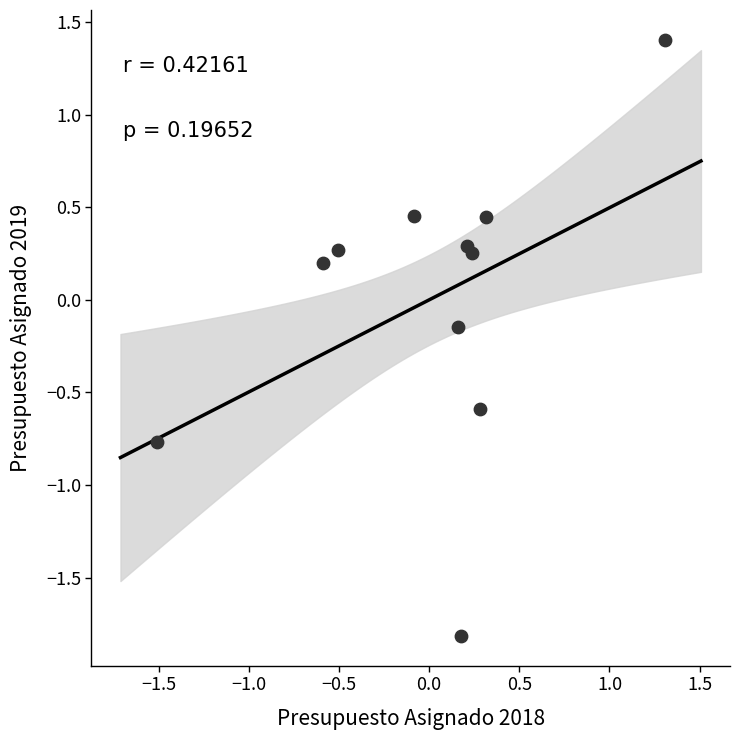

What is the range of X values (max minus min)?

2.8